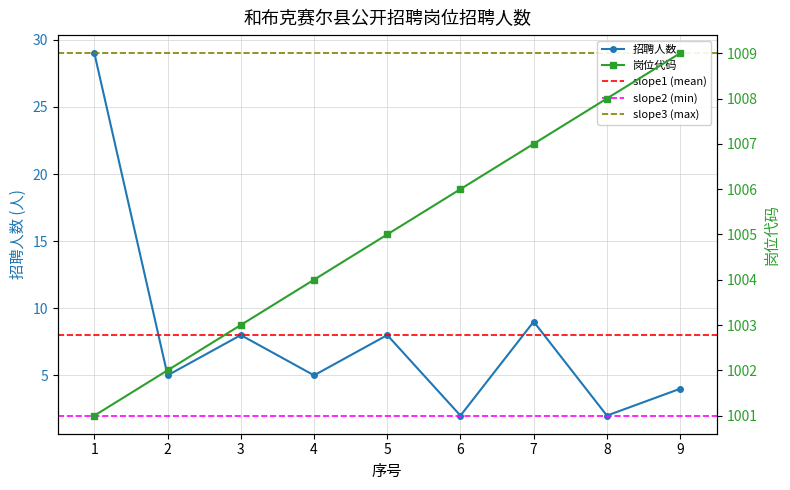

Which series changed the most between 3 and 4?

招聘人数